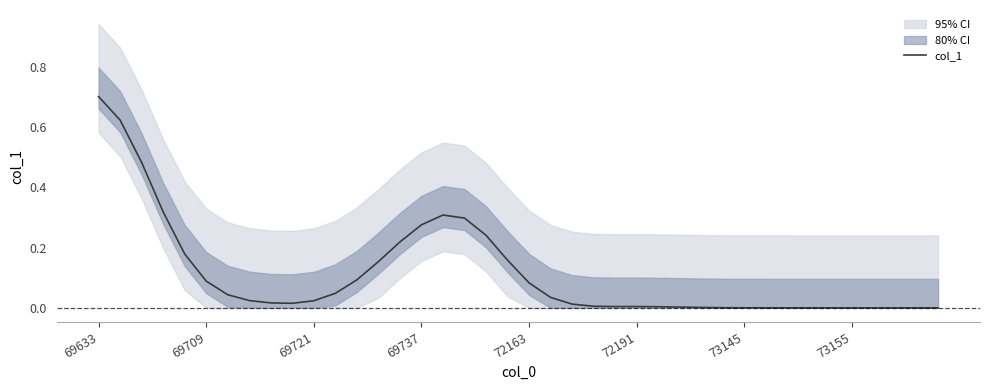

What is the difference between the second highest and second lowest values?

0.6